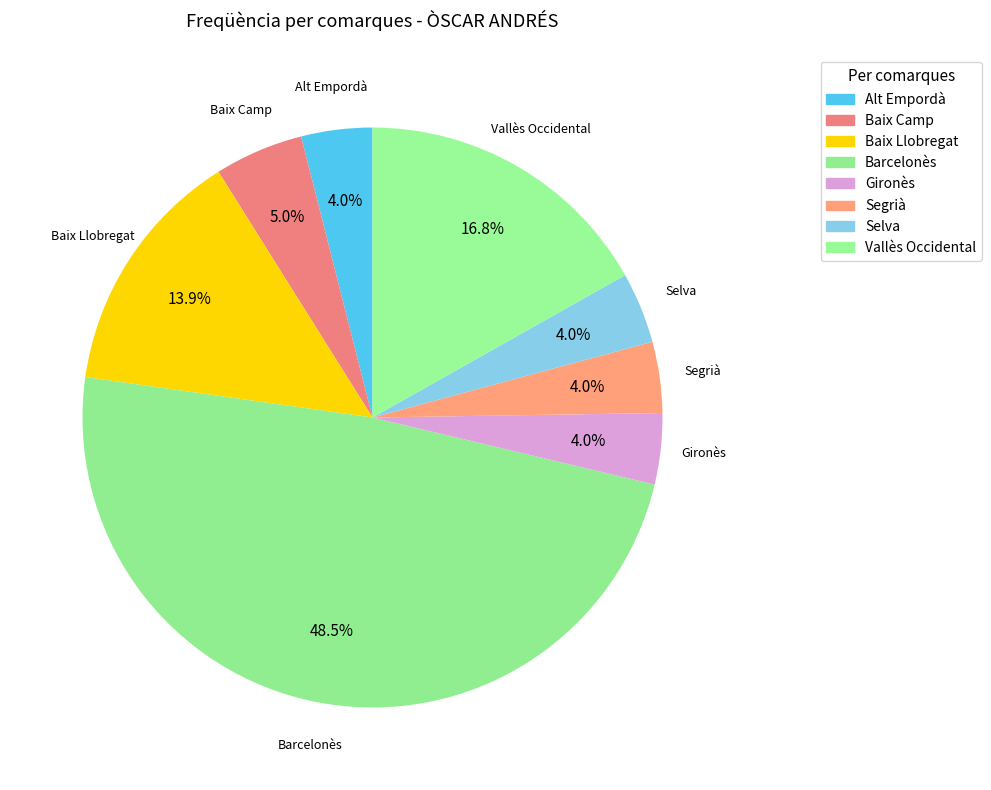

Which has a higher value, Baix Llobregat or Selva?

Baix Llobregat